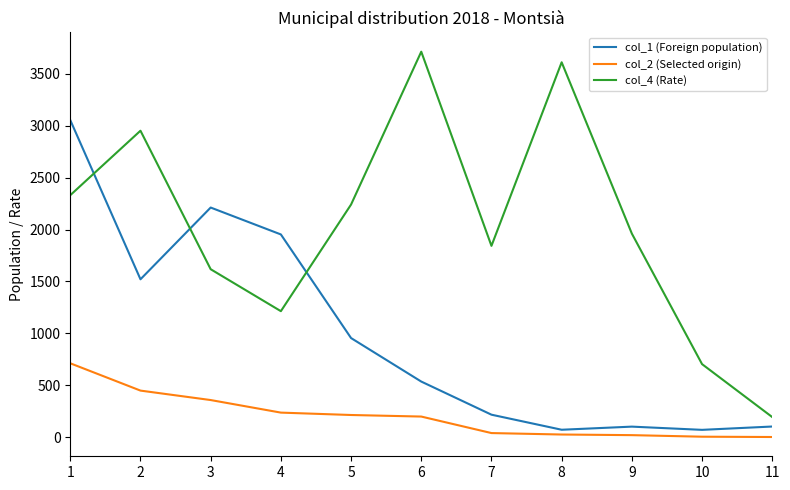

List the series in order of their peak value, highest first.

col_4 (Rate), col_1 (Foreign population), col_2 (Selected origin)